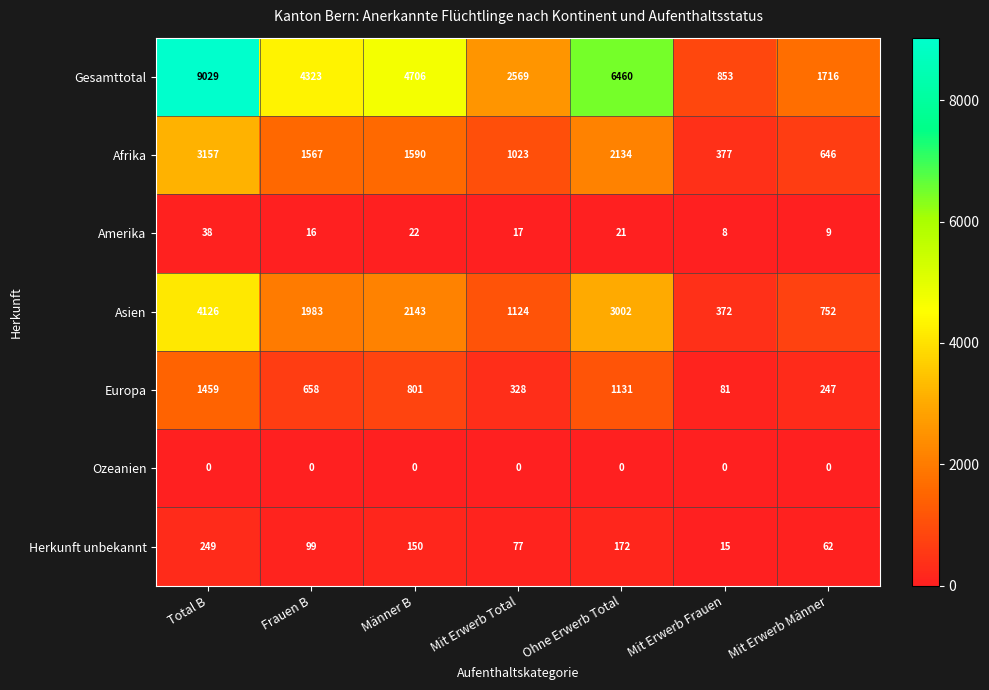

List the labels in order of Afrika value, largest first.

Total B, Ohne Erwerb Total, Männer B, Frauen B, Mit Erwerb Total, Mit Erwerb Männer, Mit Erwerb Frauen